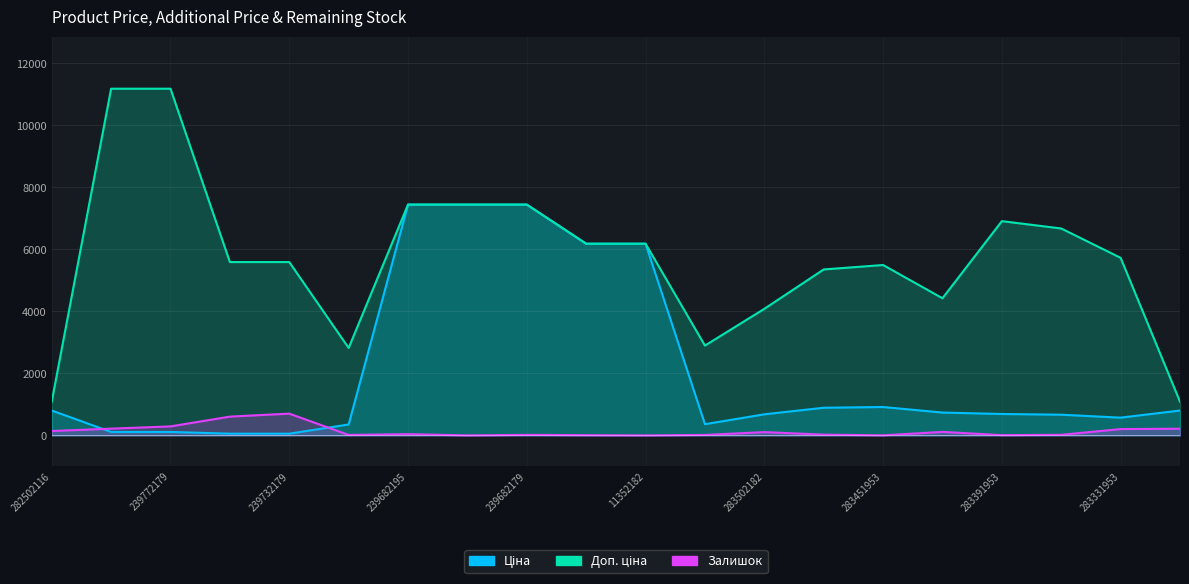

Rank the series at 283391953 from highest to lowest value.

Доп. ціна, Ціна, Залишок